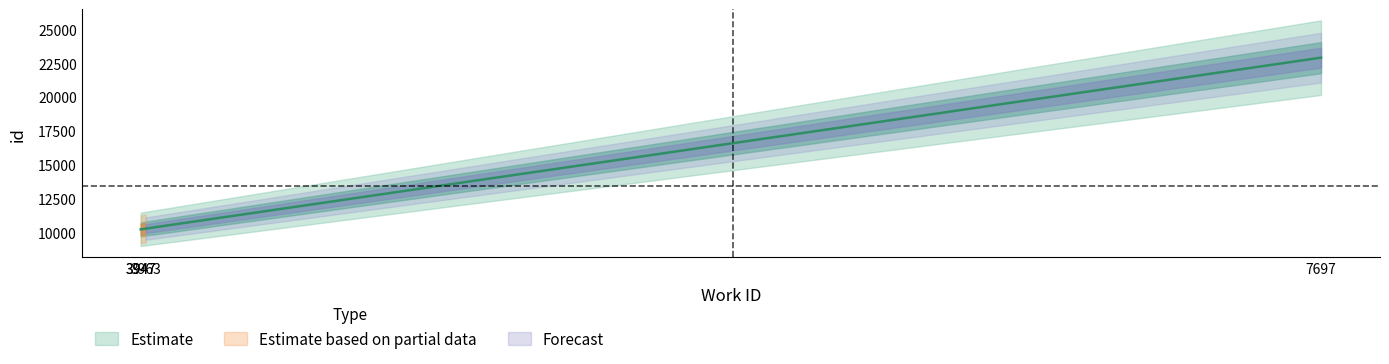

True or false: there are more than 2 points higher than both neighbors.

False